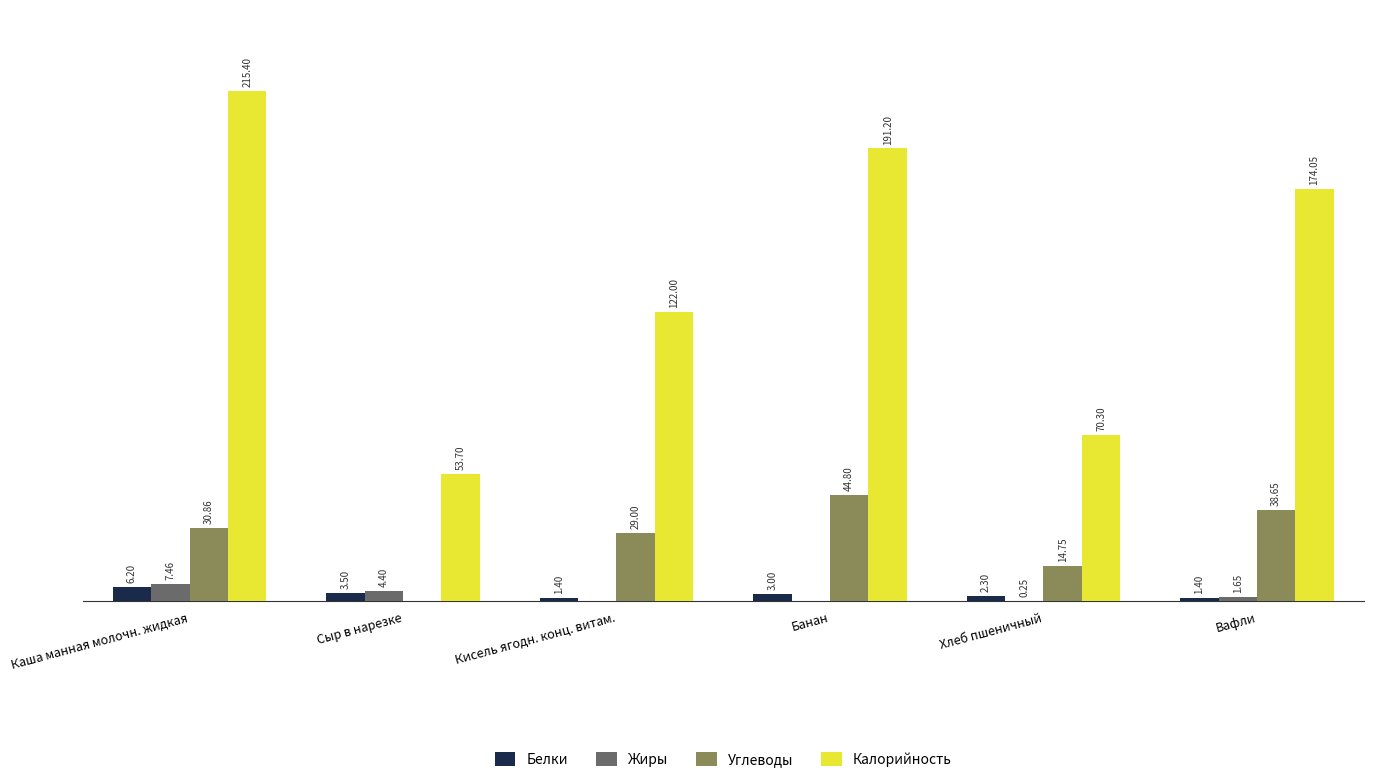

What are all the series names shown in the legend?

Белки, Жиры, Углеводы, Калорийность